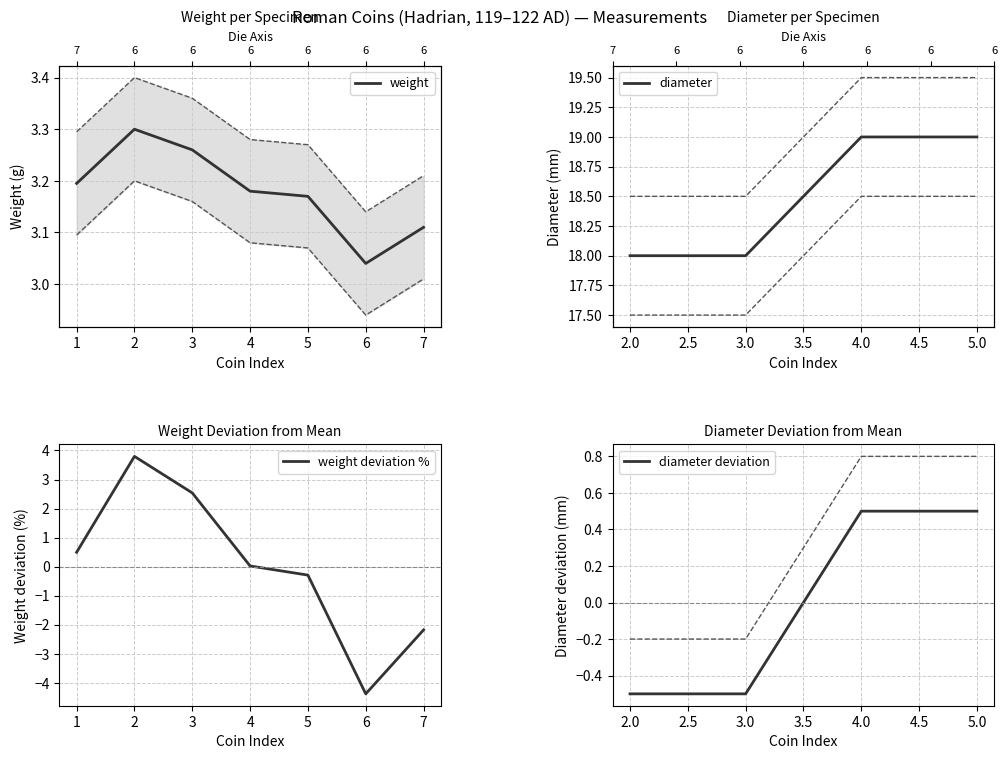

True or false: weight deviation % has a value of 0.0 at 4.

True